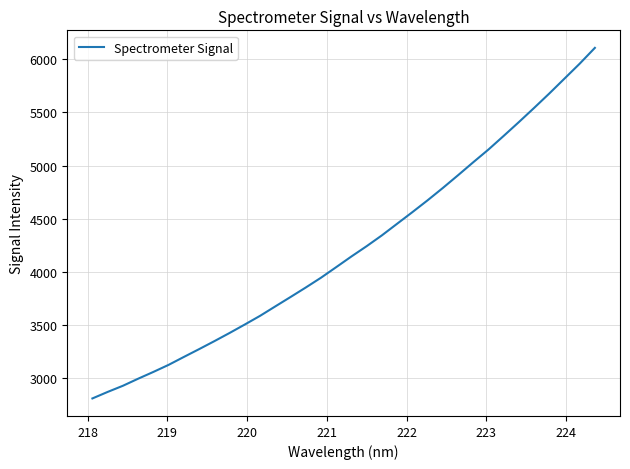

Does the chart have visible grid lines?

Yes